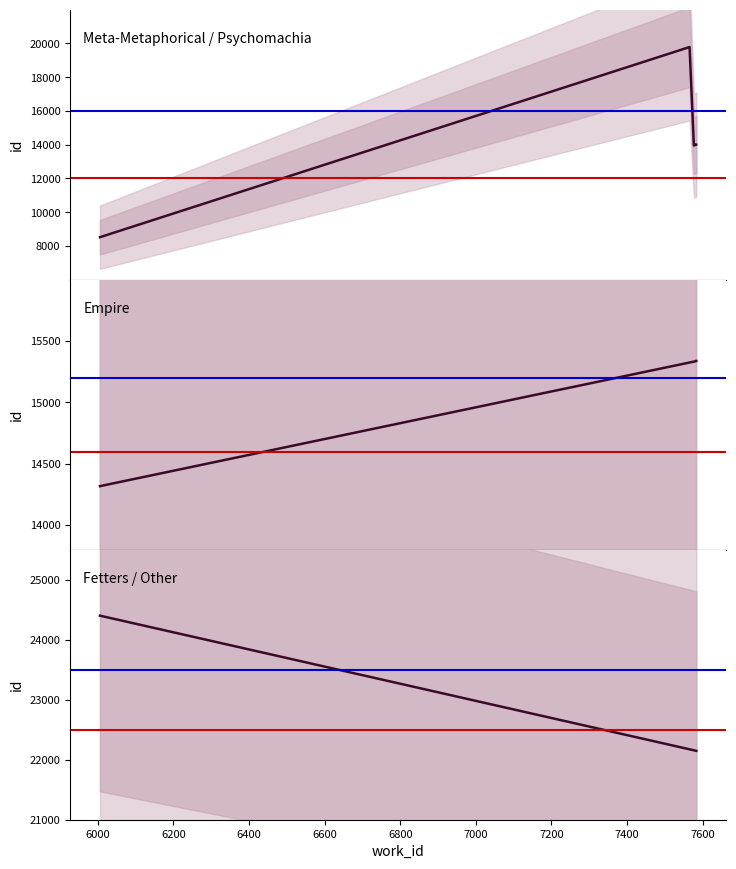

True or false: work_id has more than 1 interior local peaks.

False